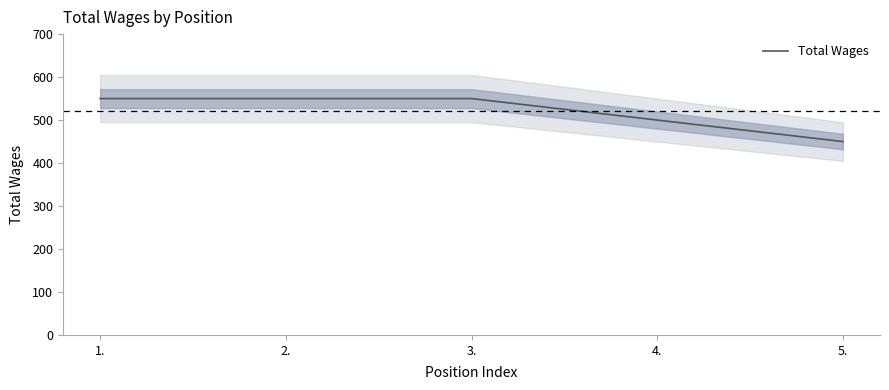

The value at 2. is 550. True or false?

True